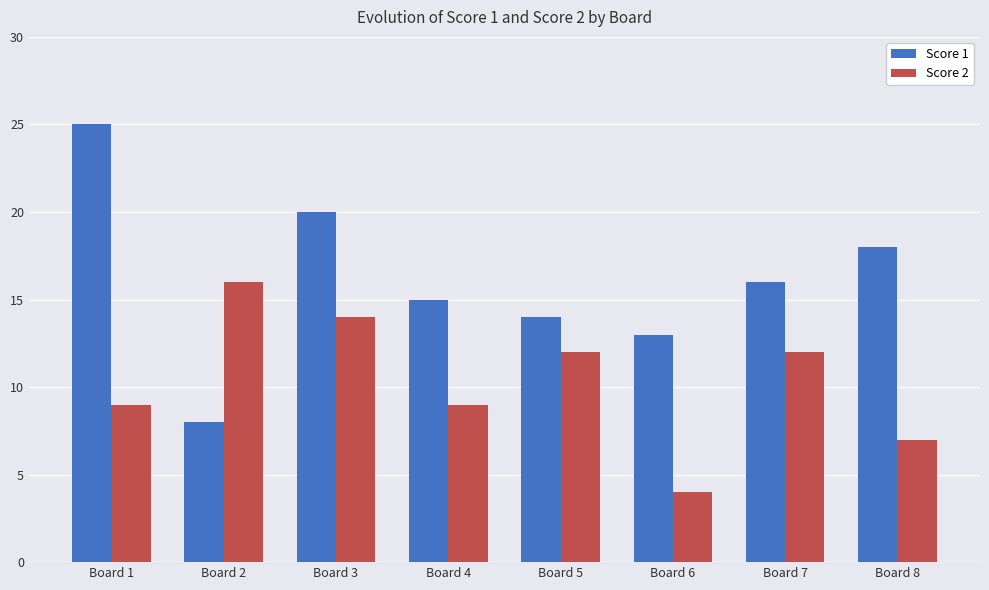

Is it true that Score 2 equals 7 at Board 8?

True